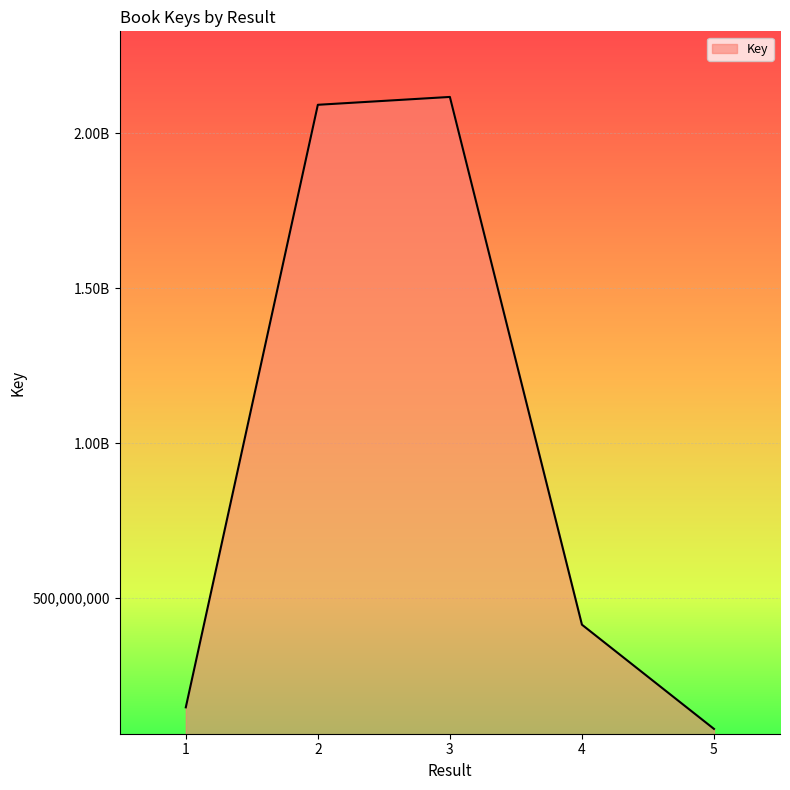

Reading left to right, what are all the values shown in this chart?

1=147309271	2=2091989748	3=2117345434	4=414120376	5=77728629